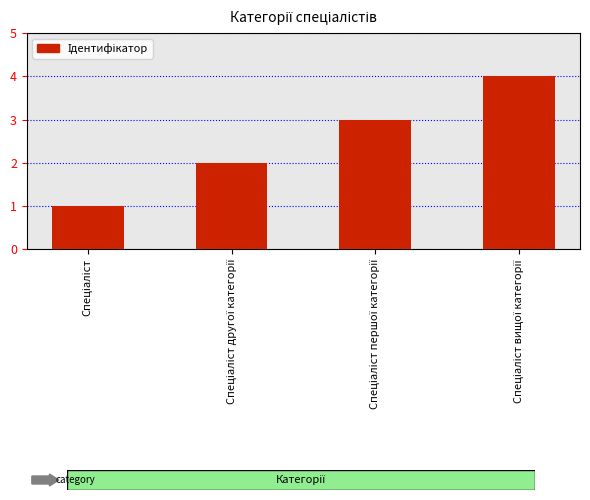

What is the maximum value shown in the chart?

4